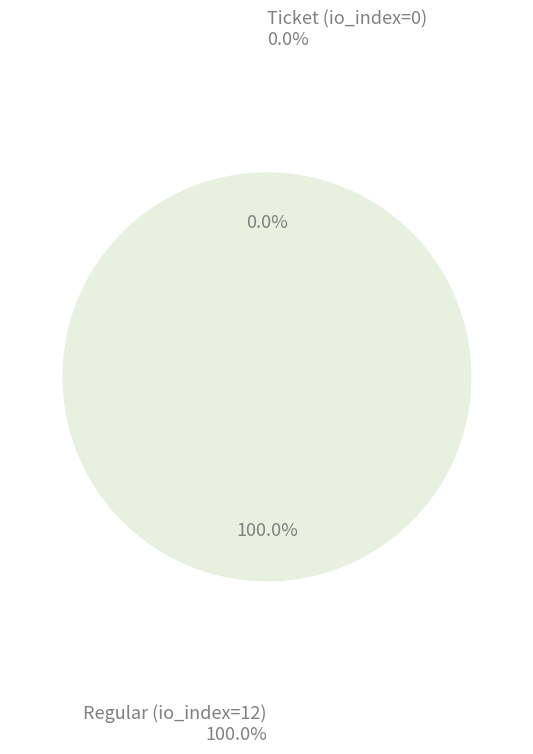

Is Ticket (io_index=0) the majority of the pie?

No